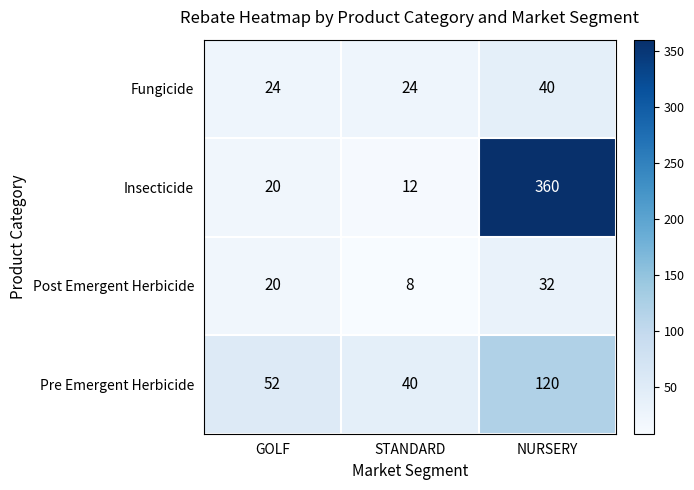

How many values in the Insecticide series are below 20?

1